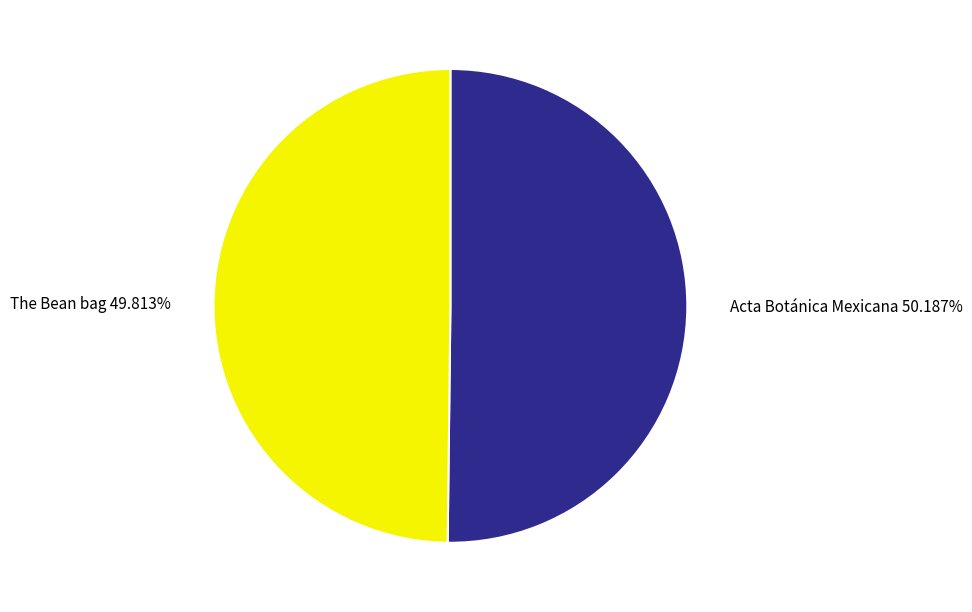

What percentage is NOT represented by Acta Botánica Mexicana?

49.8%